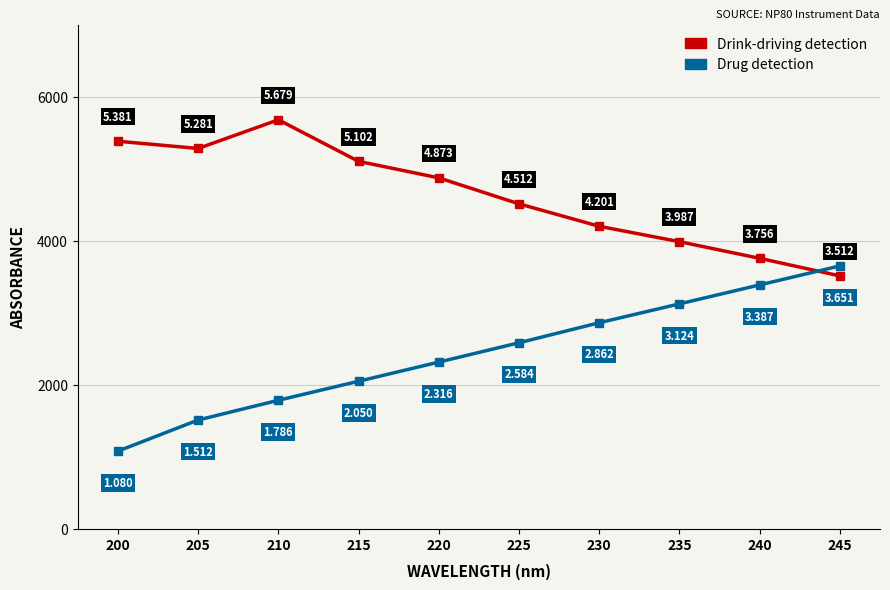

Does the chart have visible grid lines?

Yes